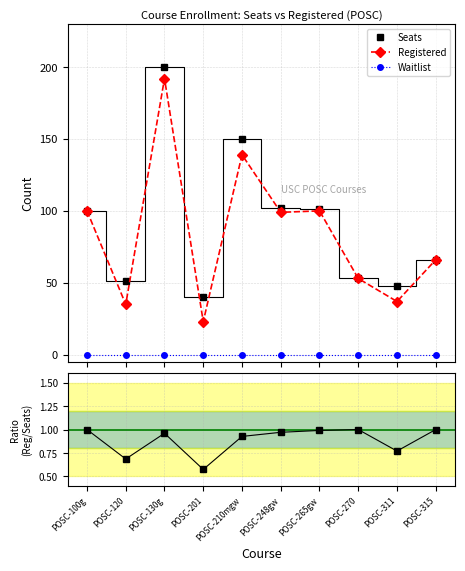

How many values in the Seats series are below 100?

5